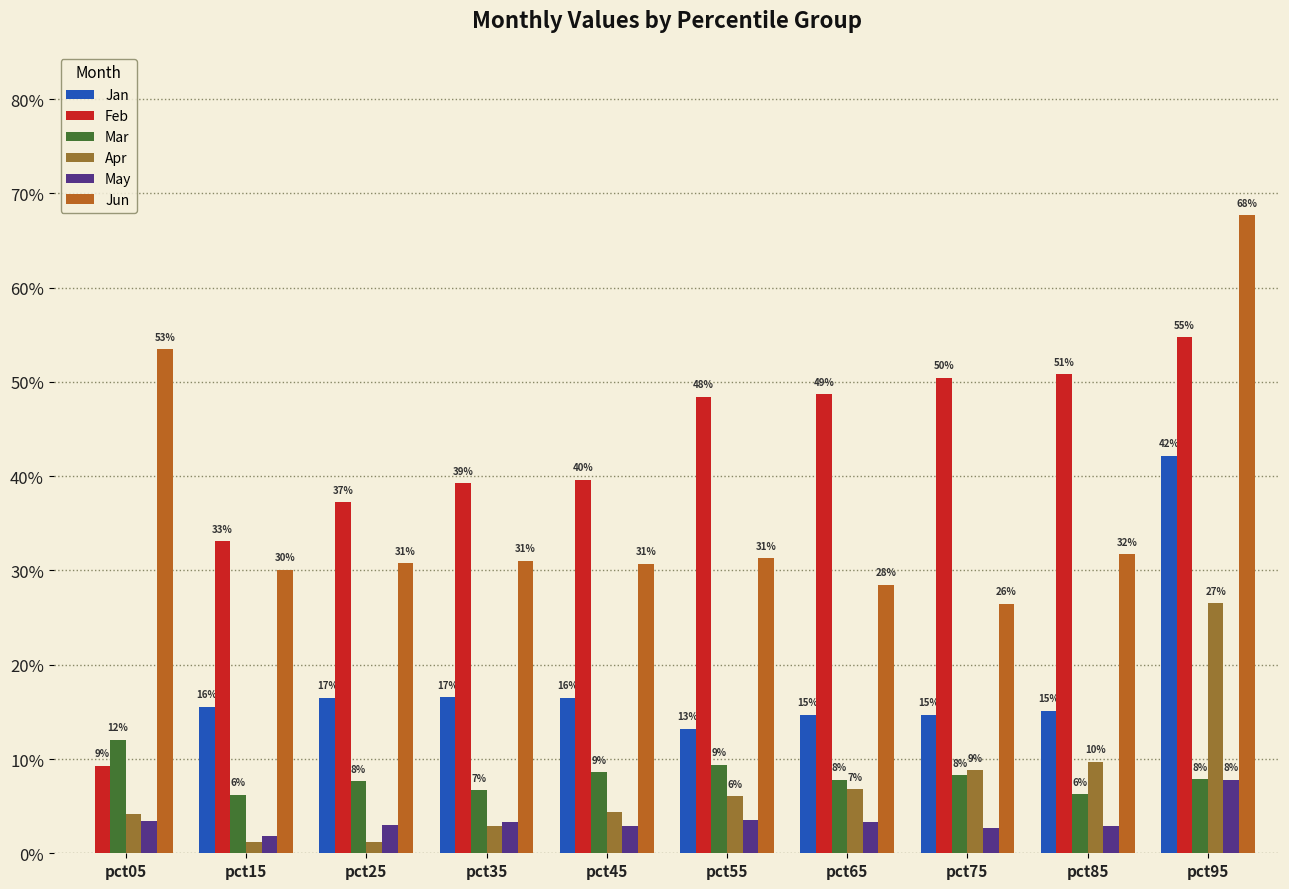

Between pct85 and pct55, which is larger?

pct85